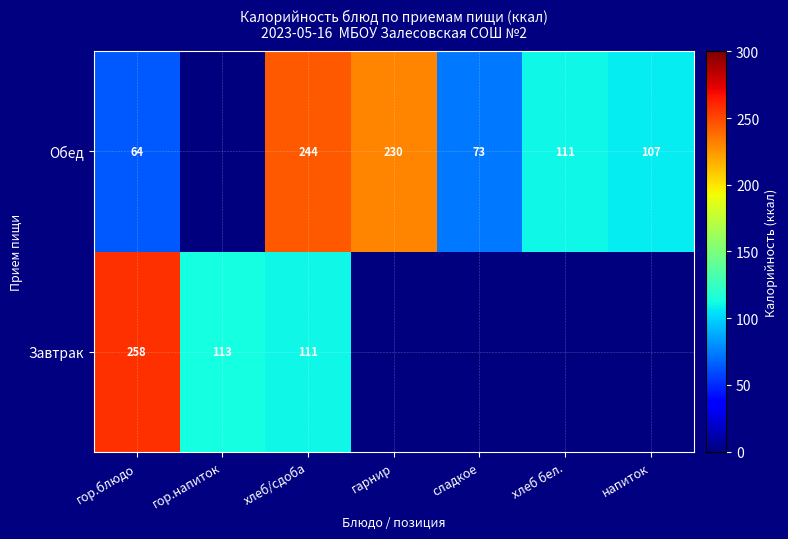

Is it true that Обед equals 230 at гарнир?

True